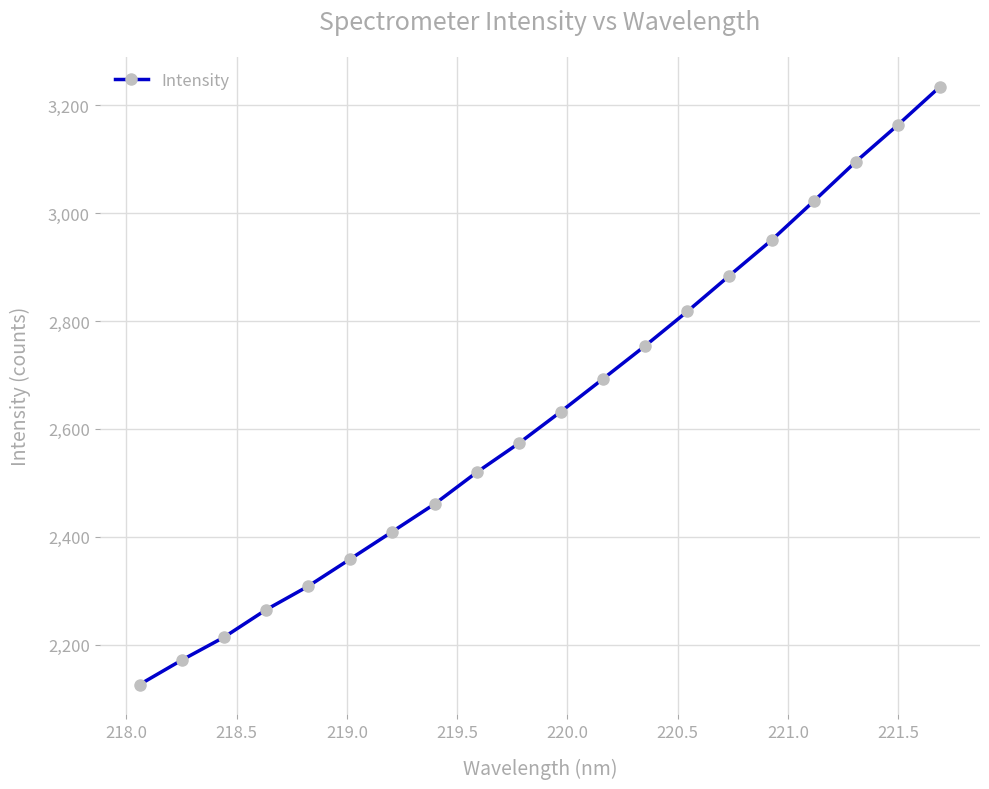

True or false: there are more than 2 points higher than both neighbors.

False